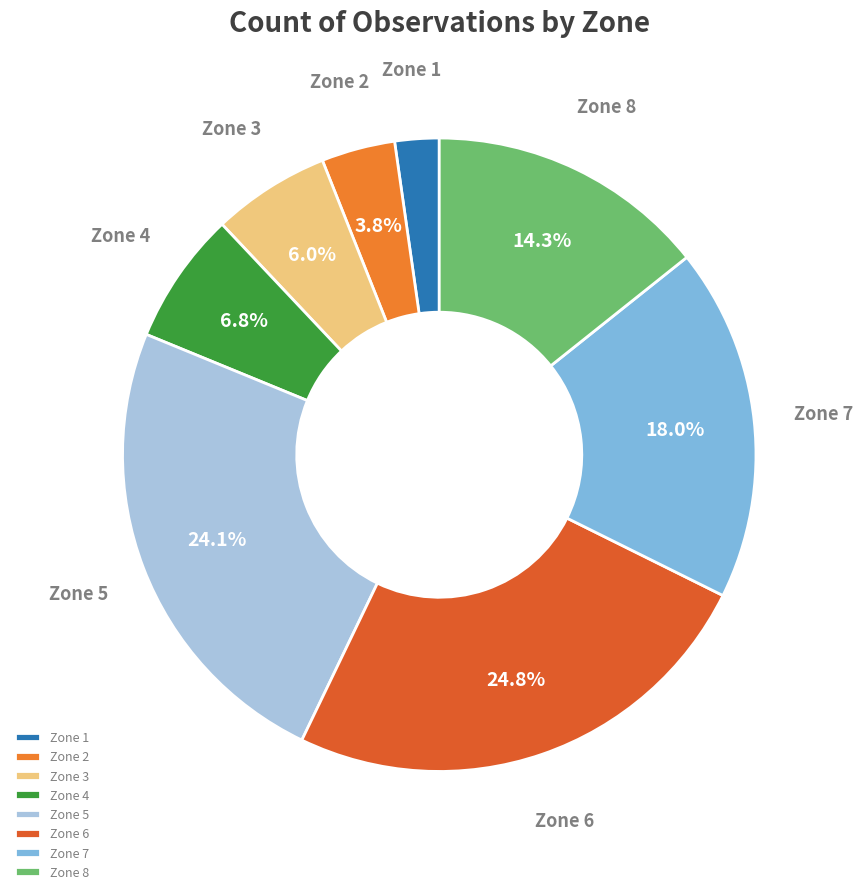

Combined, what portion of the pie is Zone 4 and Zone 6?

31.6%